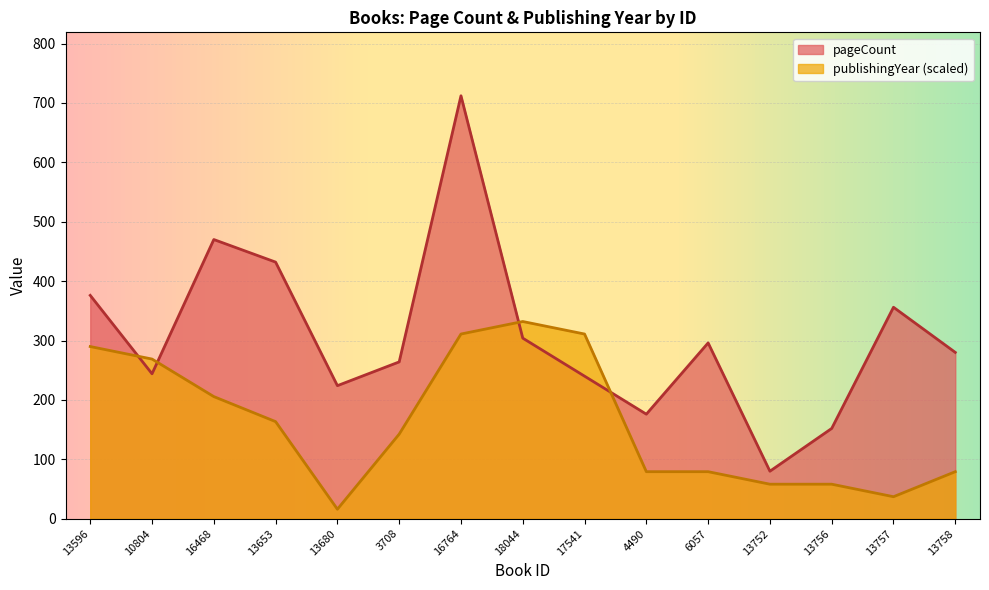

True or false: publishingYear and pageCount cross at least once.

True